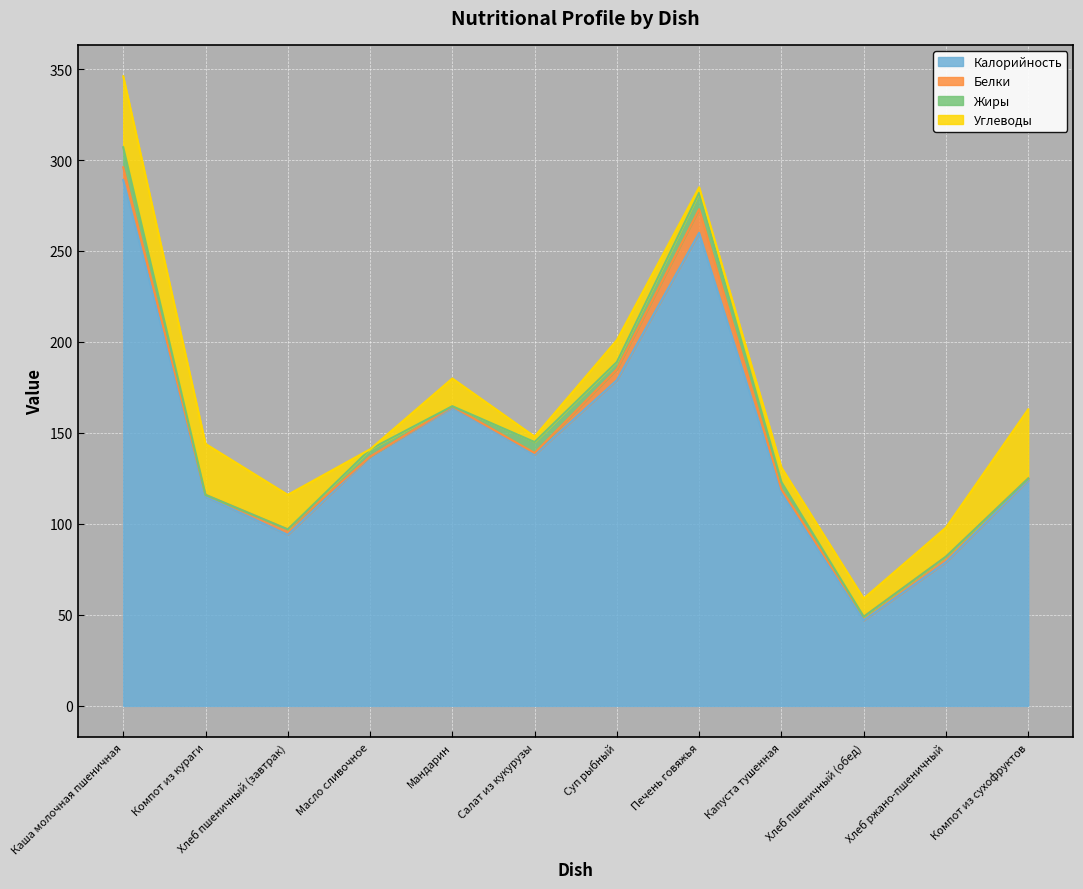

Does the chart display data point markers on the line(s)?

No